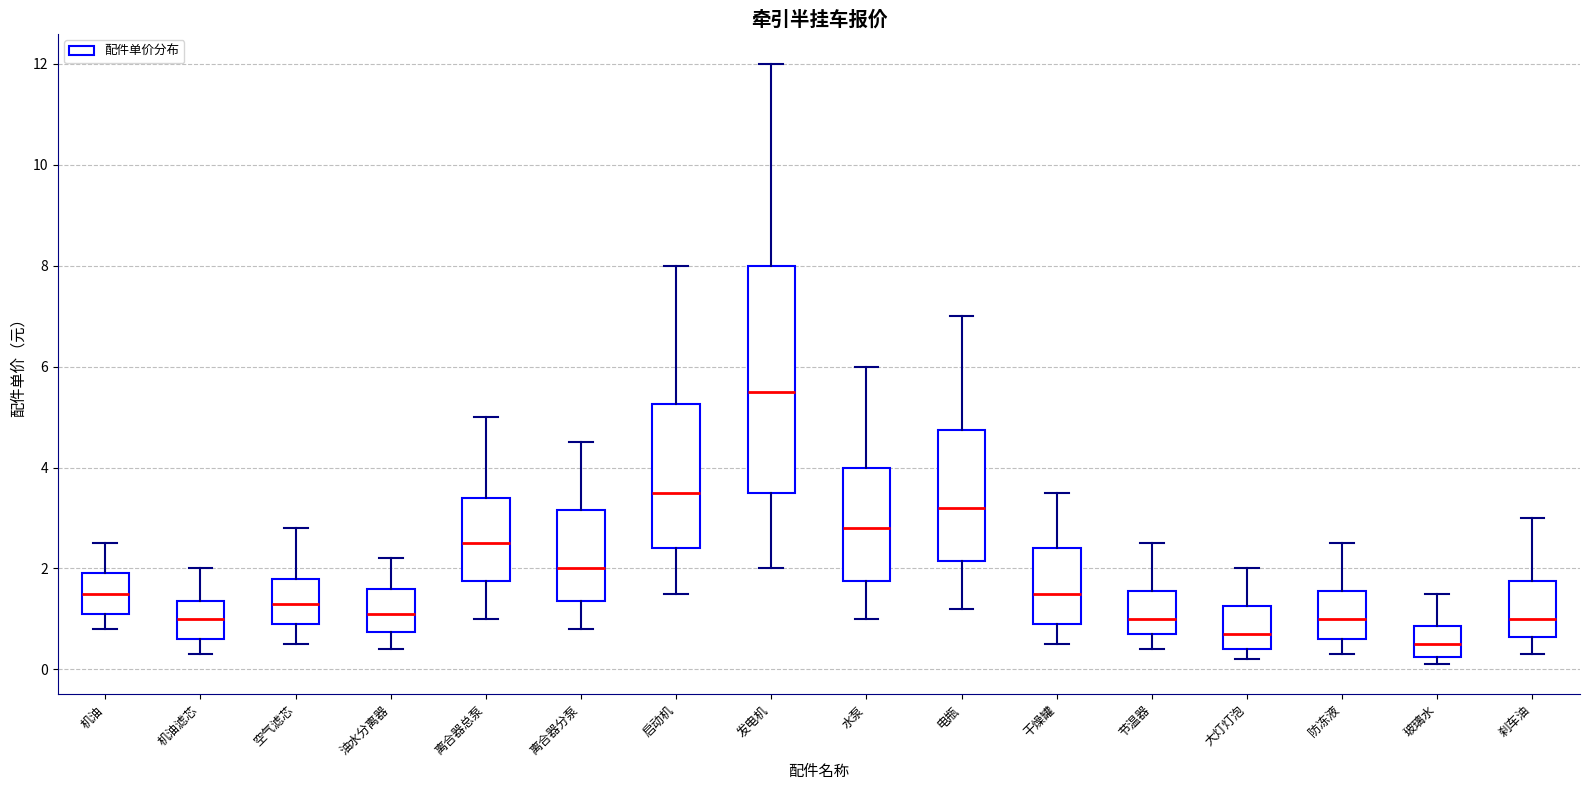

Reading left to right, read every box against the y-axis: the position of its median line, the range the box covers, and the ends of its whiskers. The values are not printed on the chart, so give them approximately, as read against the axis.

机油: median 1.6, box 1.2 to 2.0, whiskers 0.8 to 2.6
机油滤芯: median 1.0, box 0.6 to 1.4, whiskers 0.4 to 2.0
空气滤芯: median 1.4, box 1.0 to 1.8, whiskers 0.6 to 2.8
油水分离器: median 1.2, box 0.8 to 1.6, whiskers 0.4 to 2.2
离合器总泵: median 2.6, box 1.8 to 3.4, whiskers 1.0 to 5.0
离合器分泵: median 2.0, box 1.4 to 3.2, whiskers 0.8 to 4.6
启动机: median 3.6, box 2.4 to 5.2, whiskers 1.6 to 8.0
发电机: median 5.6, box 3.6 to 8.0, whiskers 2.0 to 12.0
水泵: median 2.8, box 1.8 to 4.0, whiskers 1.0 to 6.0
电瓶: median 3.2, box 2.2 to 4.8, whiskers 1.2 to 7.0
干燥罐: median 1.6, box 1.0 to 2.4, whiskers 0.6 to 3.6
节温器: median 1.0, box 0.8 to 1.6, whiskers 0.4 to 2.6
大灯灯泡: median 0.8, box 0.4 to 1.2, whiskers 0.2 to 2.0
防冻液: median 1.0, box 0.6 to 1.6, whiskers 0.4 to 2.6
玻璃水: median 0.6, box 0.2 to 0.8, whiskers 0.2 (just below the box's lower edge) to 1.6
刹车油: median 1.0, box 0.6 to 1.8, whiskers 0.4 to 3.0